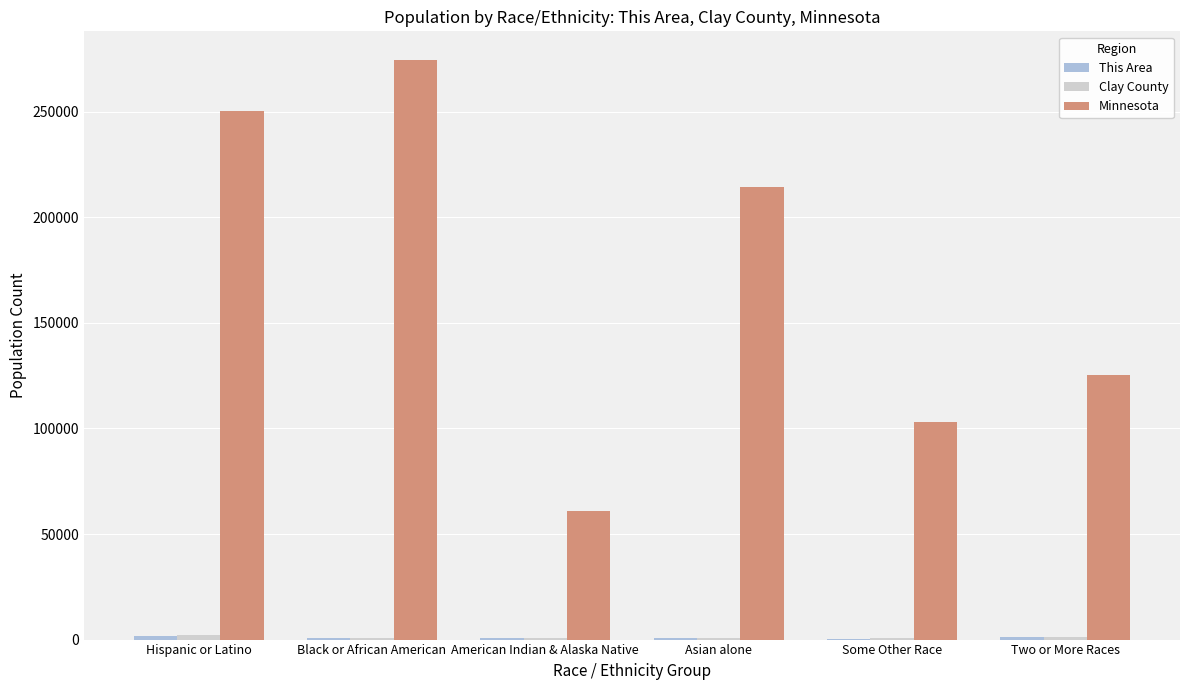

Which series has the largest total across all categories?

Minnesota